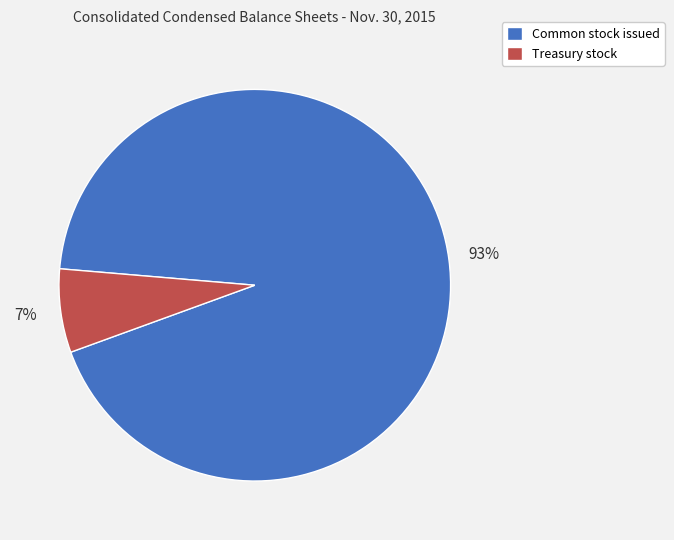

What is the majority slice?

Common stock issued